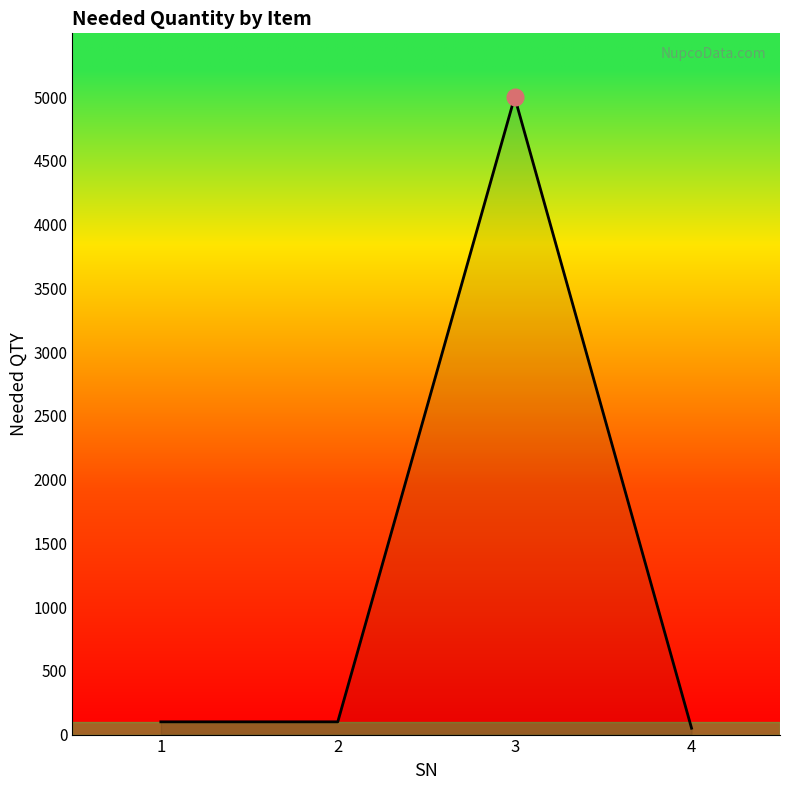

What is the ratio of the value at 3 to the value at 2?

50.0